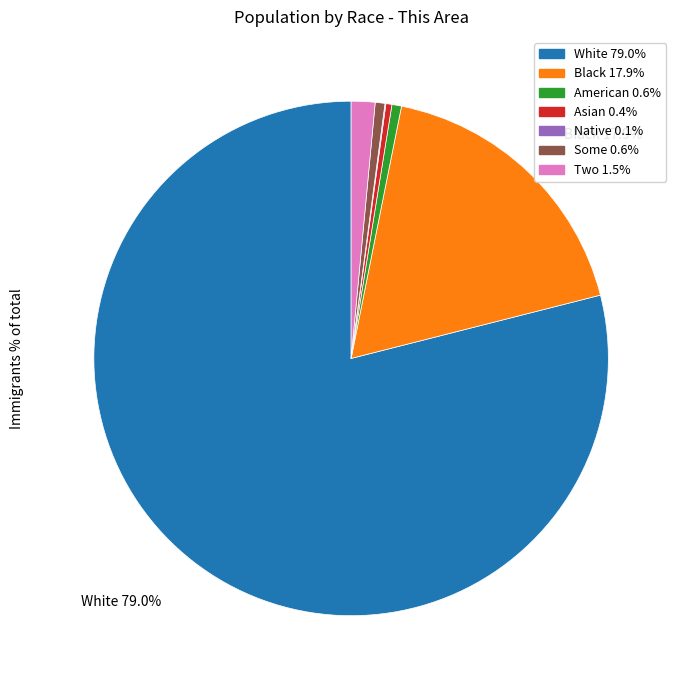

Is there any slice that represents more than half of the pie?

Yes